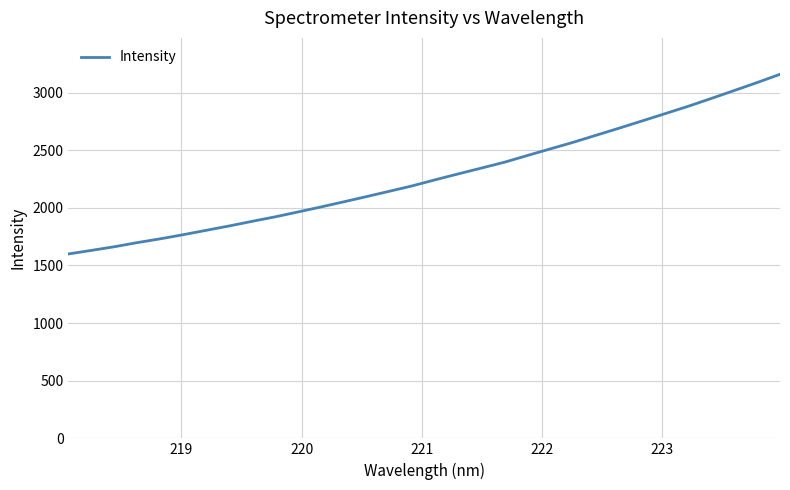

What is the difference between the maximum and minimum values?

1558.6